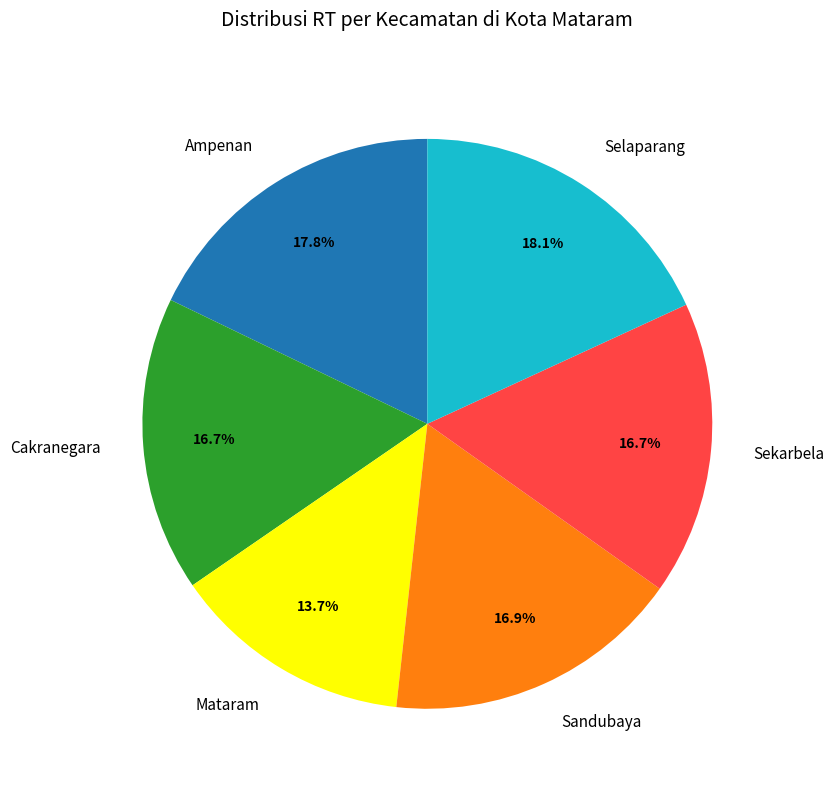

True or false: Ampenan accounts for 32% of the total.

False